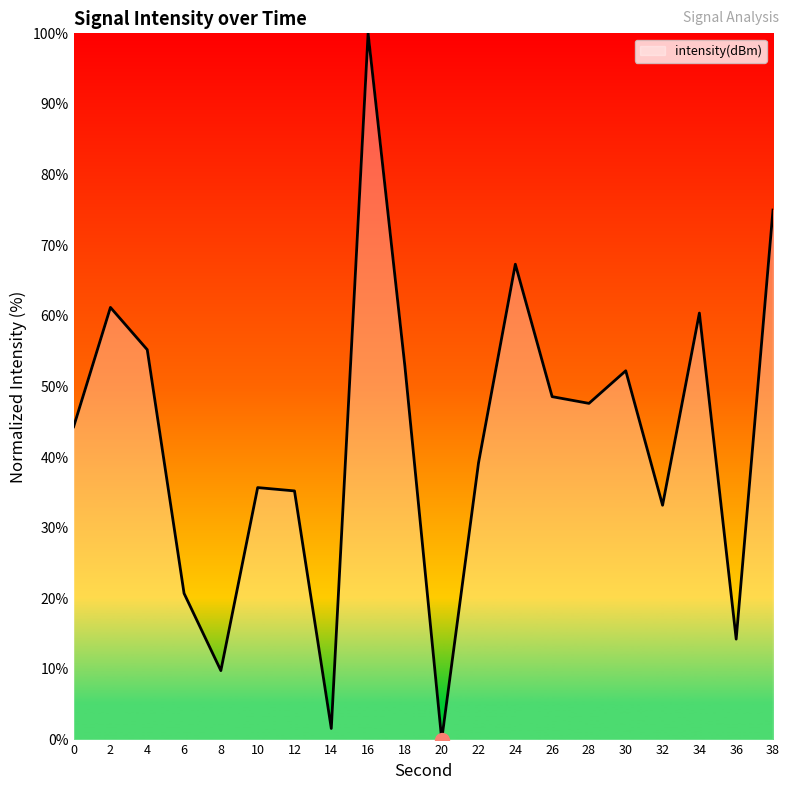

What value does the data have at 2?

61.2